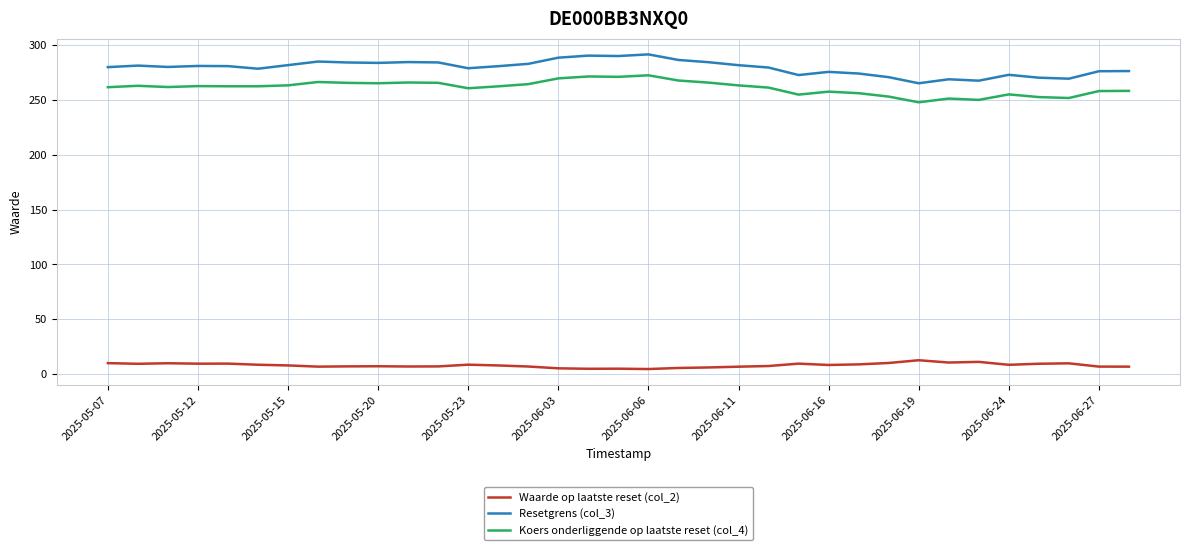

True or false: Waarde op laatste reset (col_2) and Resetgrens (col_3) intersect in this chart.

False